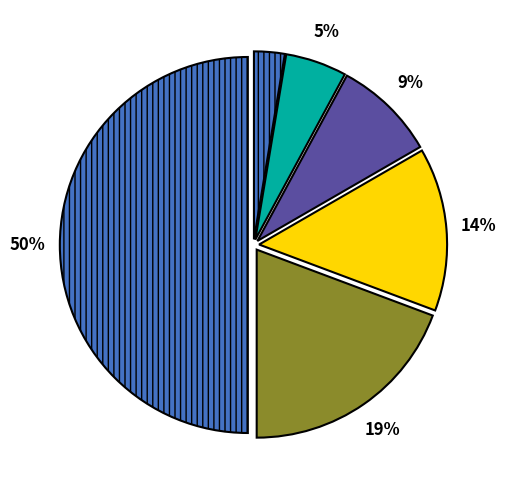

Count the number of slices in the pie.

6